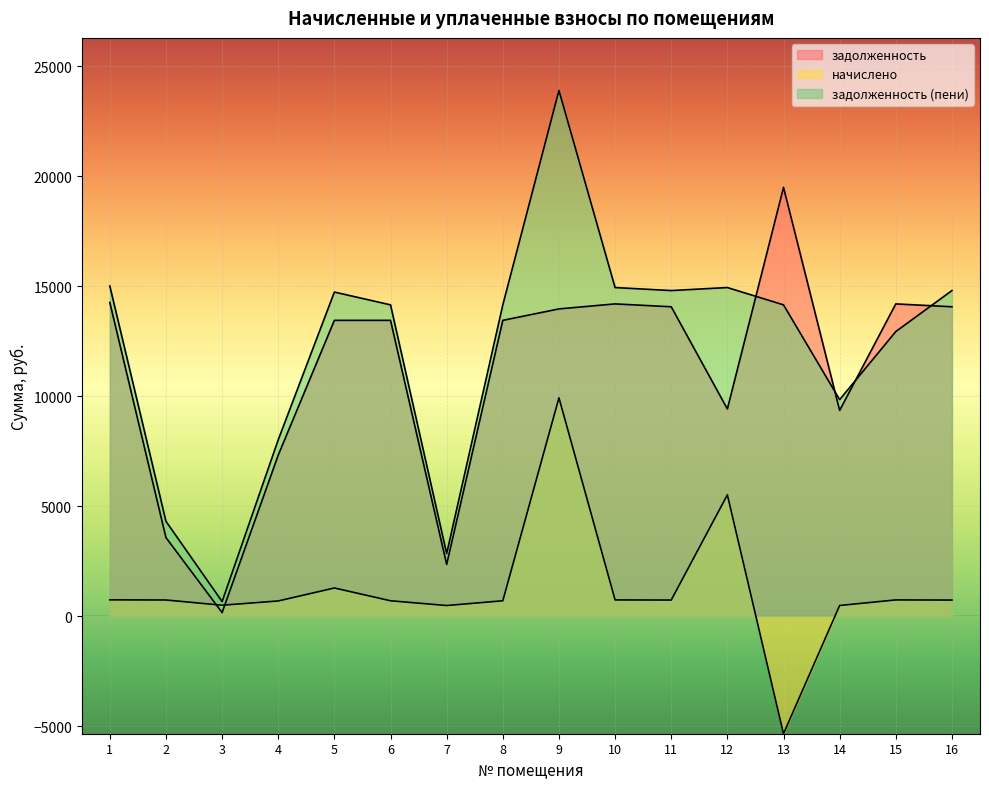

What is the smallest value displayed?

-5337.8